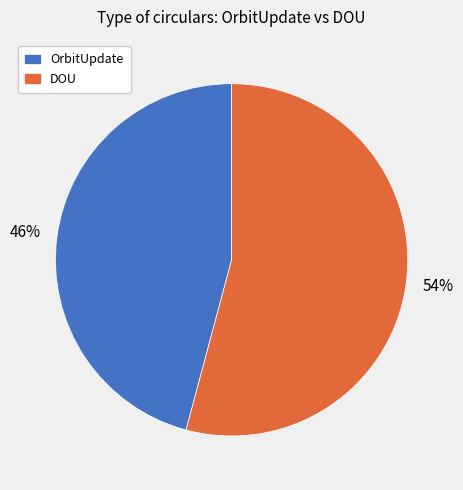

To the nearest percent, what is the difference between the largest and smallest slice percentages?

8%